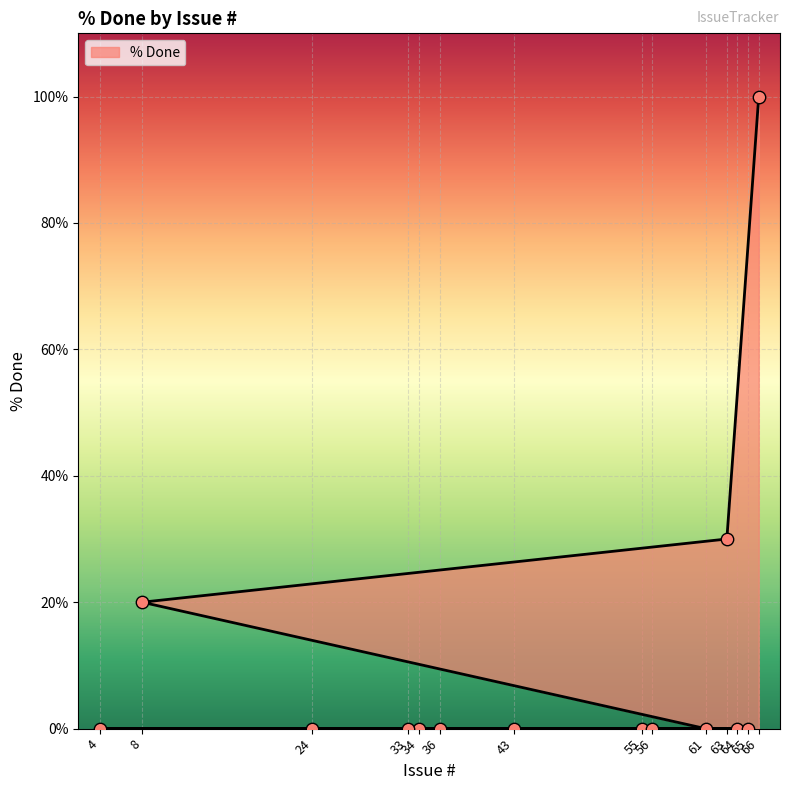

Between 4 and 34, which is larger?

4